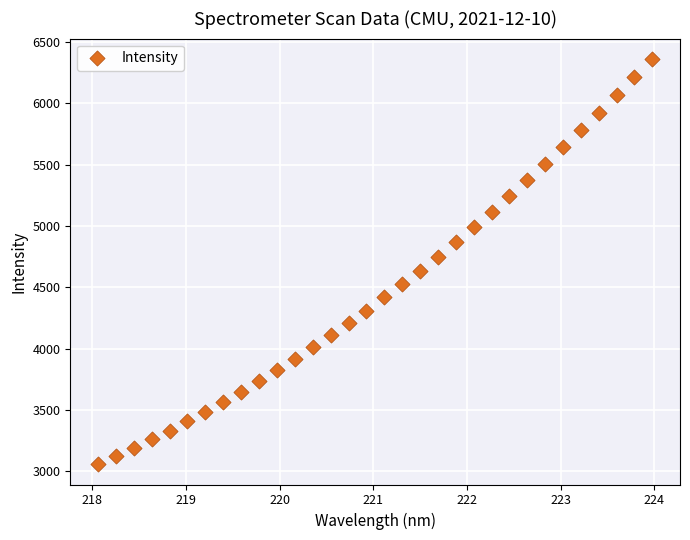

What is the range of Y values (max minus min)?

3304.2